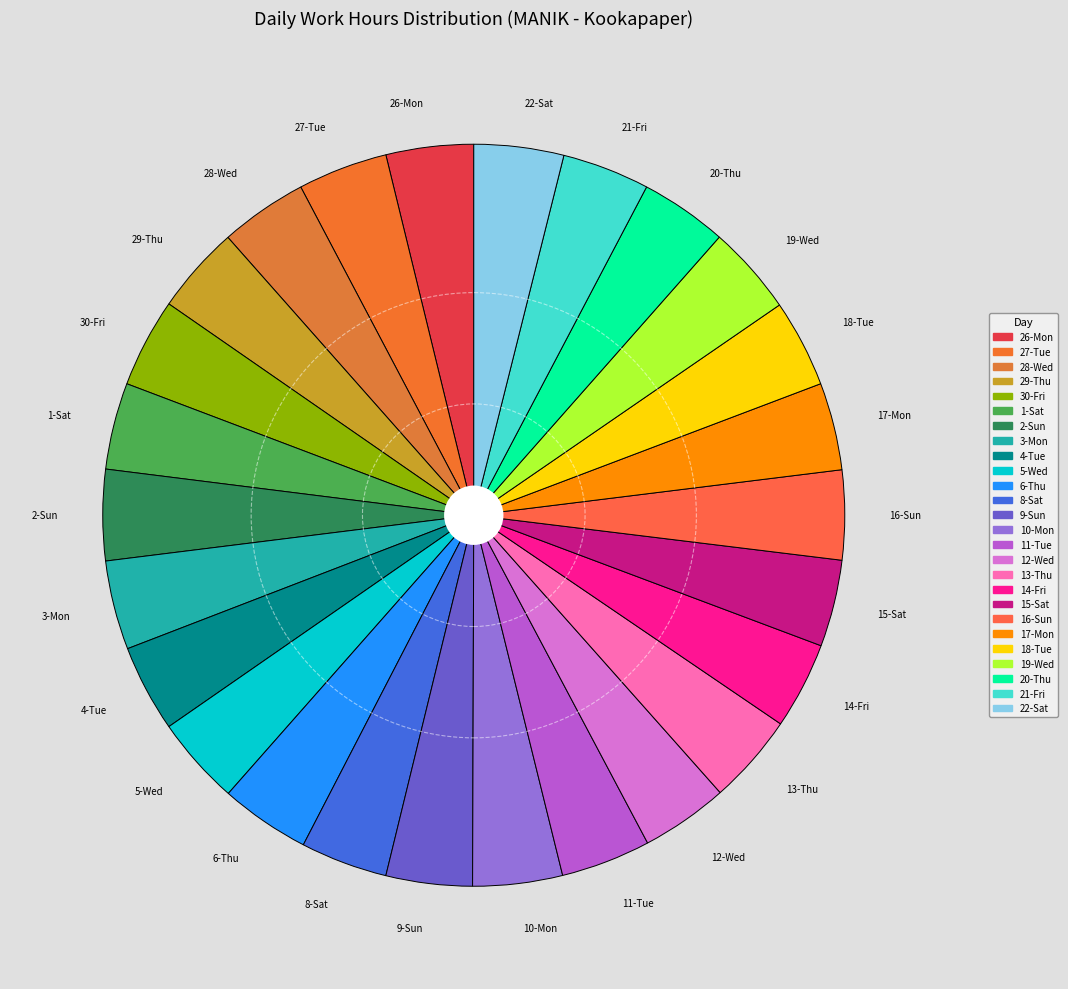

Is there any slice that represents more than half of the pie?

No